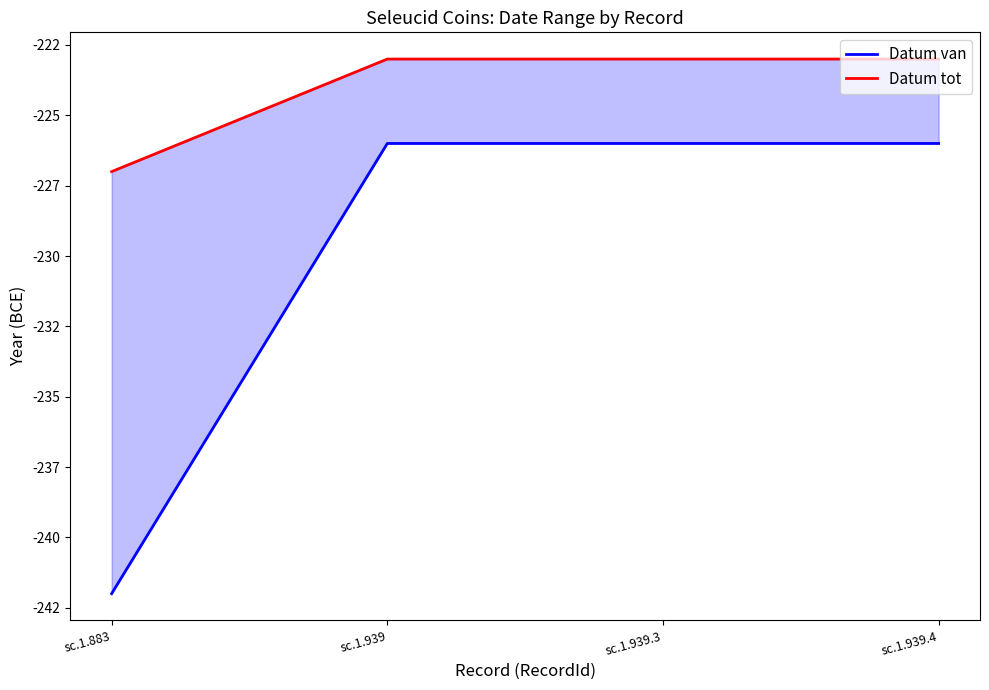

What is the maximum value shown in the chart?

-223